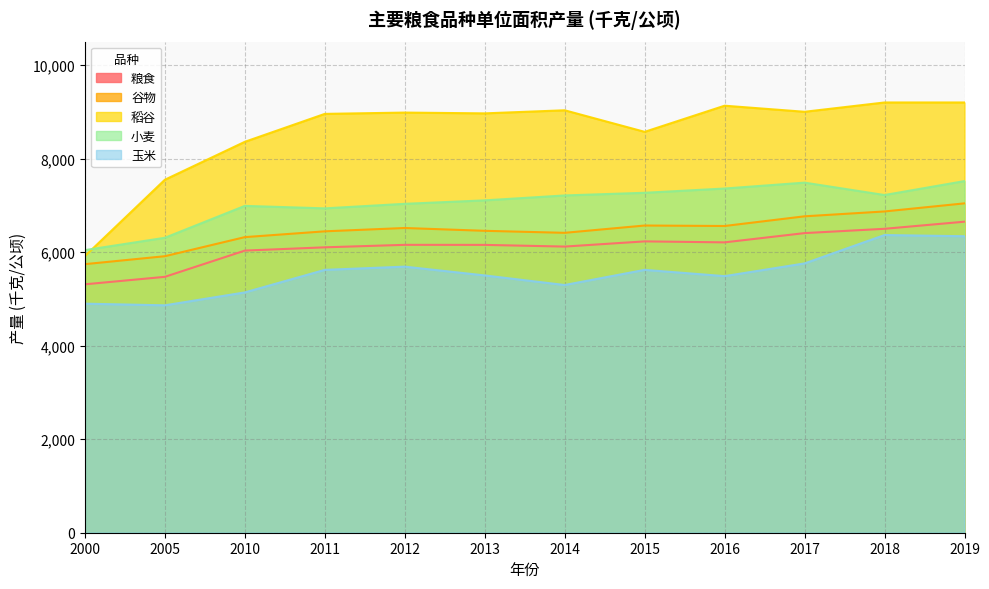

Where is the first local minimum for 谷物?

2014